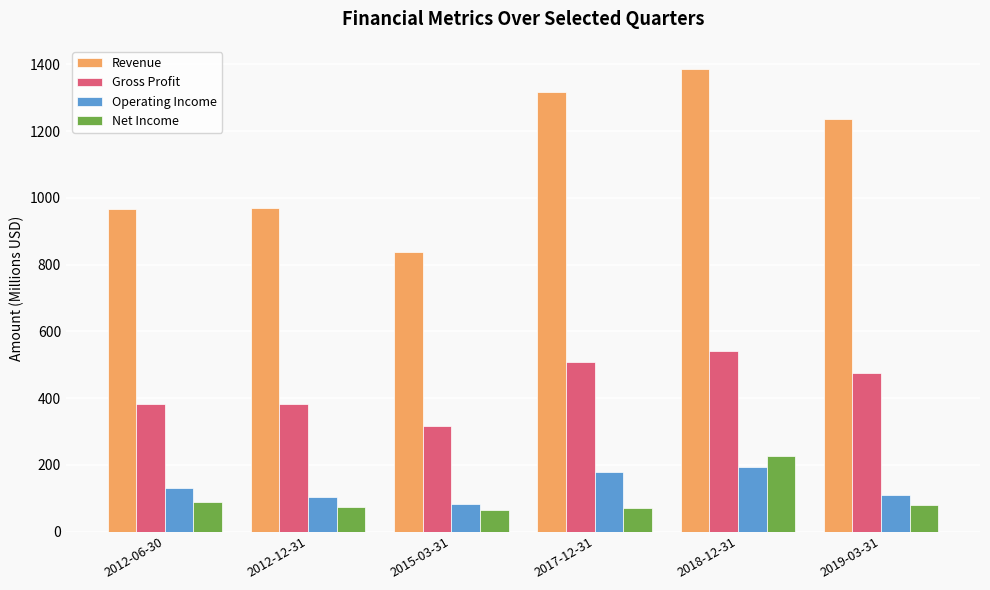

How many groups of bars are there?

6